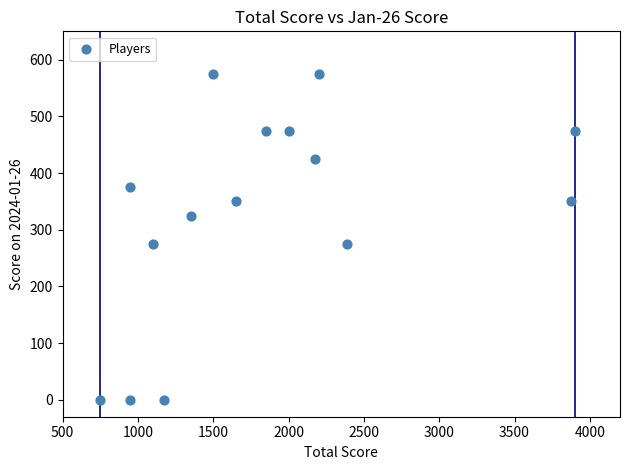

What is the range of Y values (max minus min)?

575